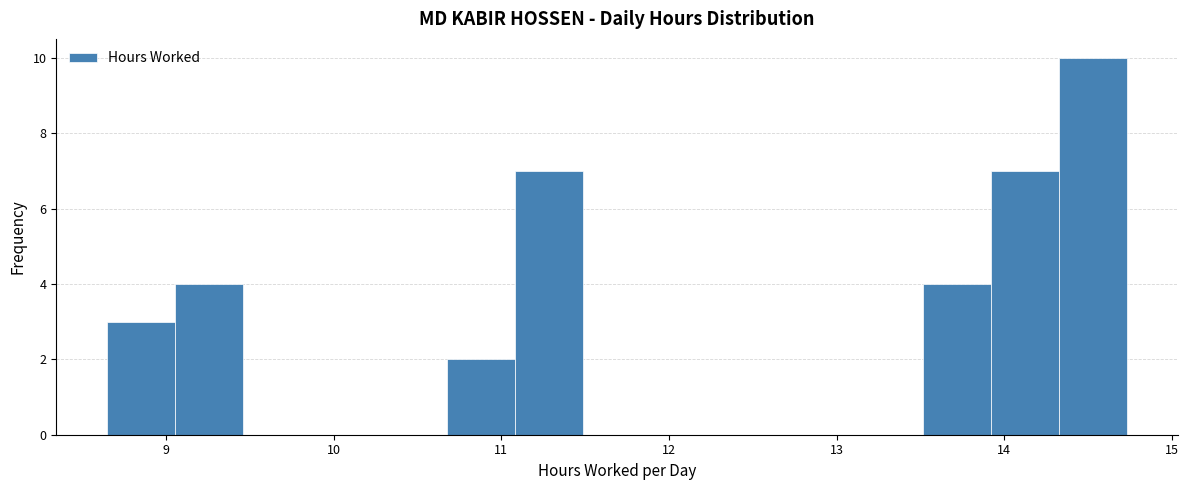

How tall is the bar that spans 13.5 to 13.9 on the x-axis? Neither the bar edges nor the heights are printed on the chart, so give them approximately, as read against the axes.

4